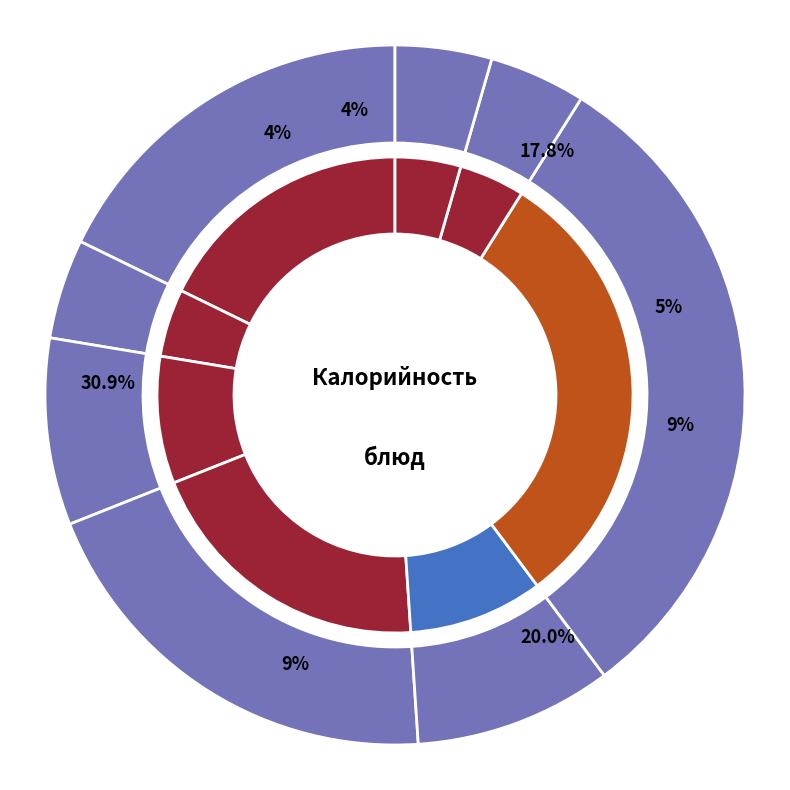

Is it true that Хлеб ржаной is 1% of the pie?

False